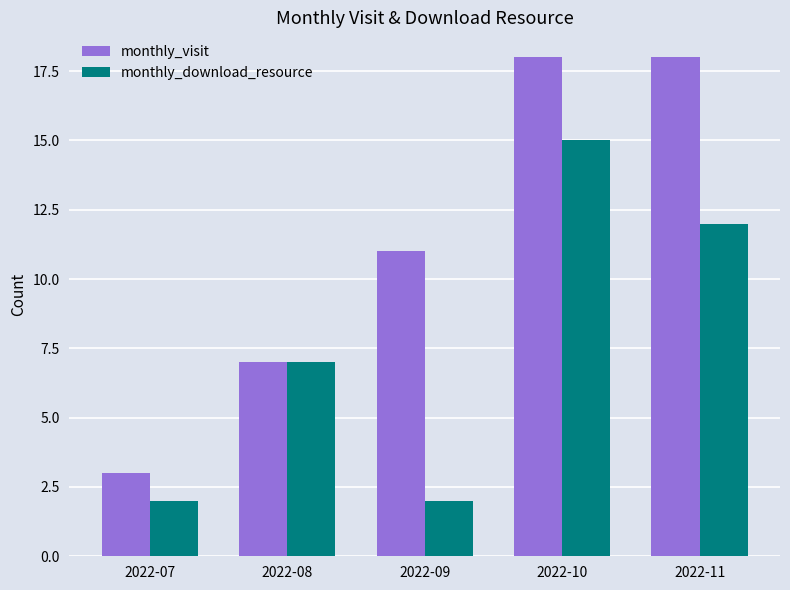

At which category is the sum across all series the highest?

2022-10